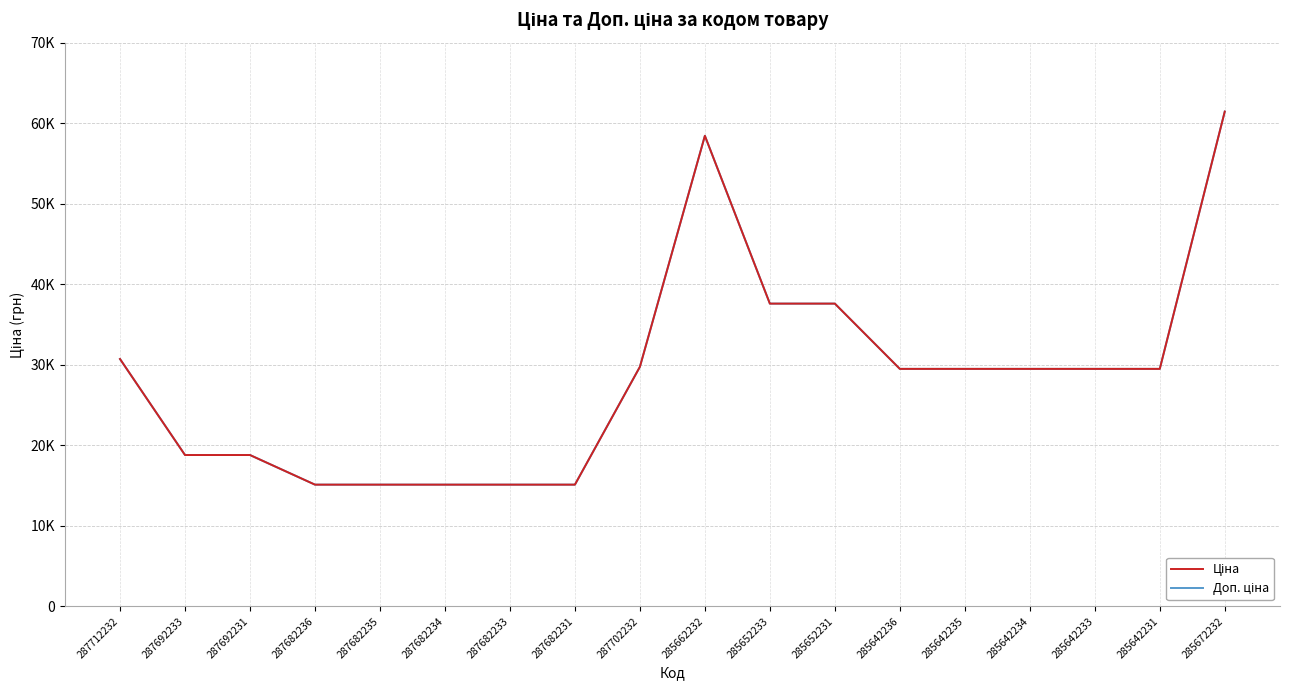

What is the sum of the Ціна values at 287682235 and 287682231?

30240.0